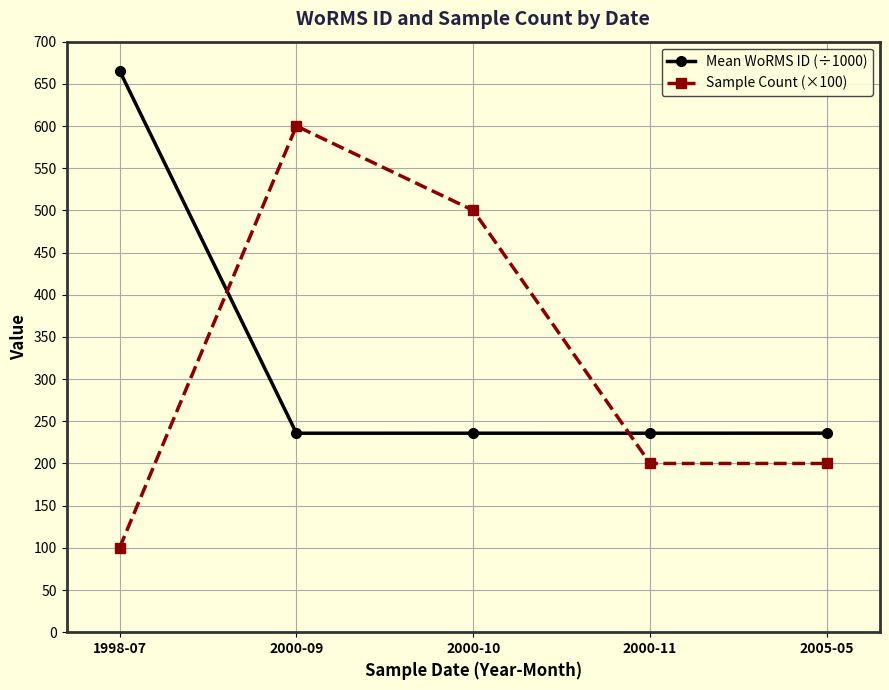

Rank the series at 2005-05 from lowest to highest value.

Sample Count (×100), Mean WoRMS ID (÷1000)